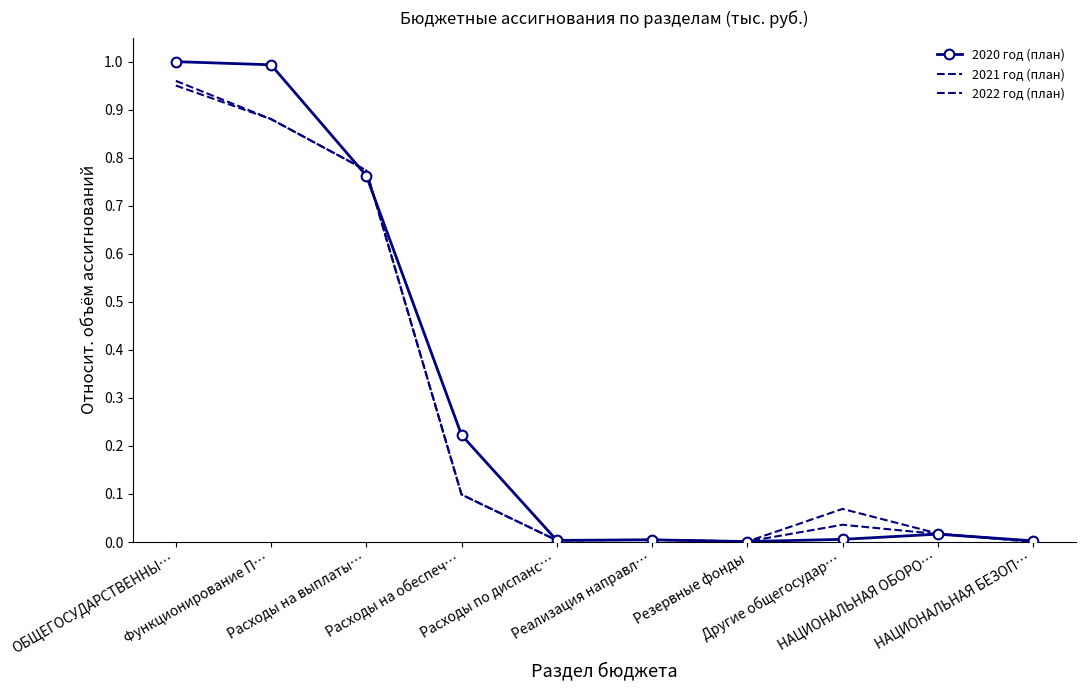

How many interior local peaks does the 2022 год (план) series have?

2